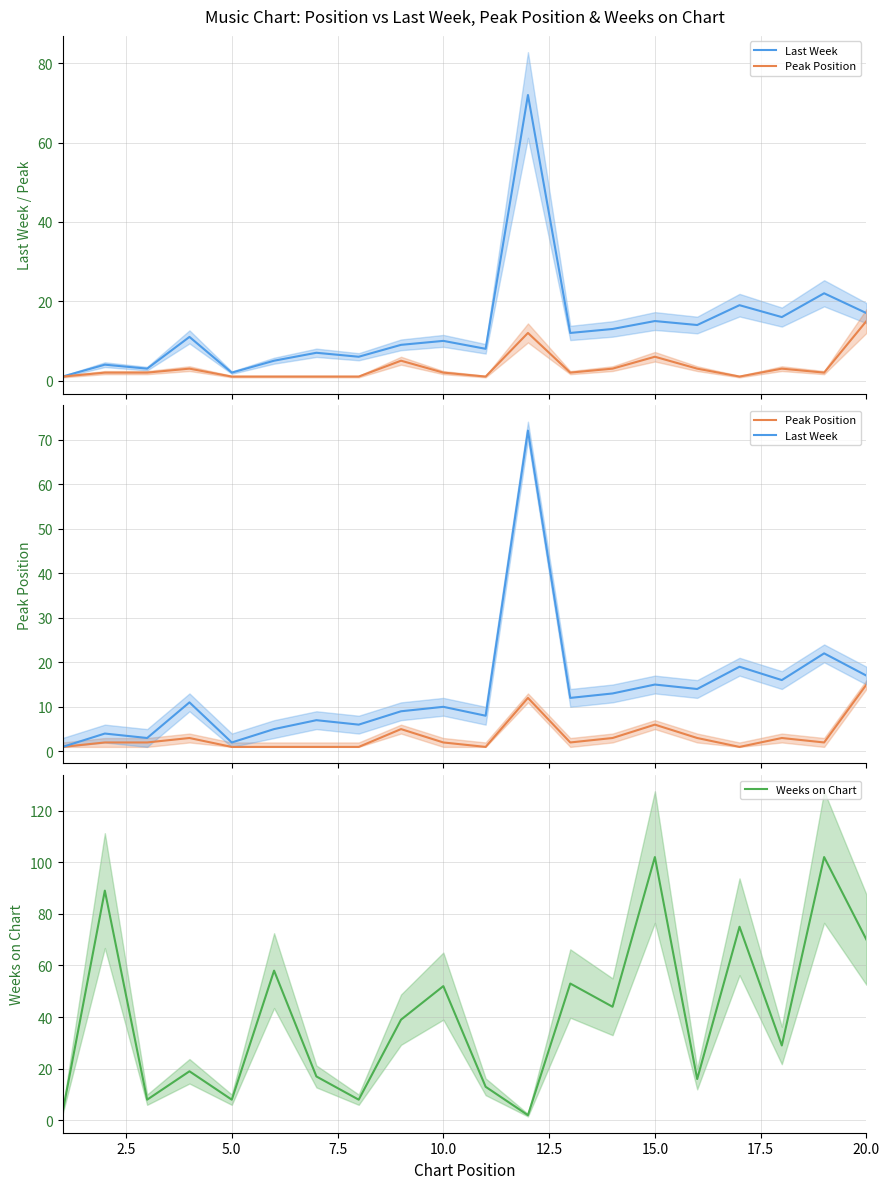

How many data points in Weeks on Chart are less than 39?

10